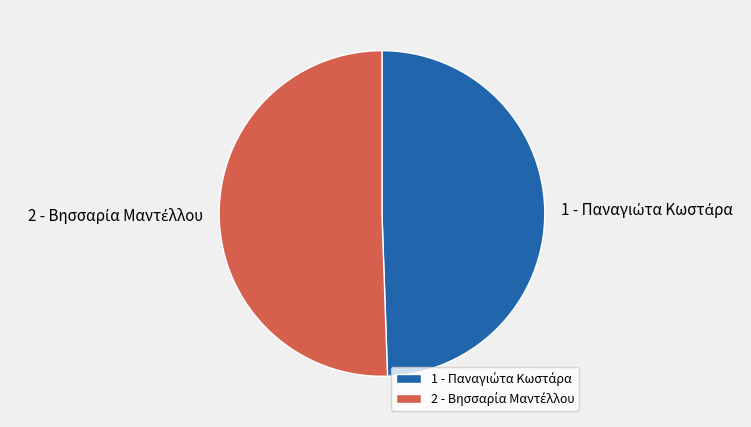

Does any single category account for the majority?

Yes